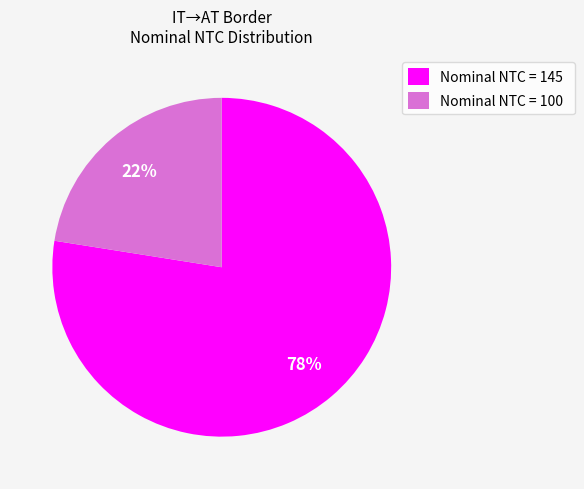

Does Nominal NTC = 100 represent more than half of the total?

No